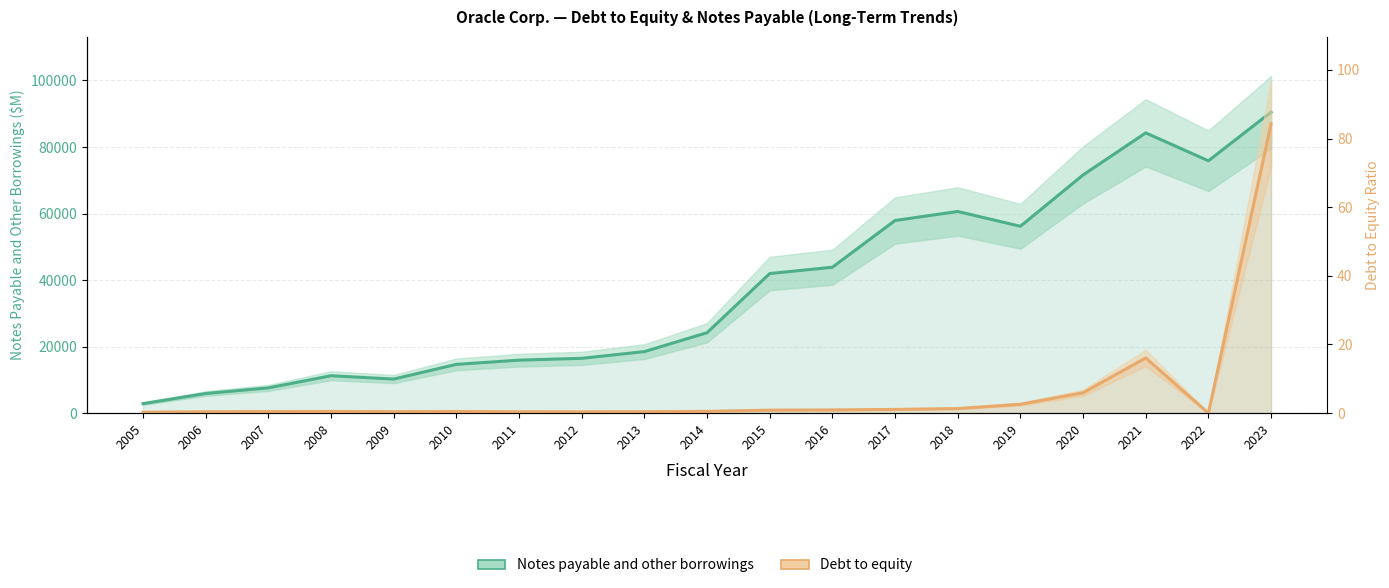

What are all the series names shown in the legend?

Notes payable and other borrowings, Debt to equity